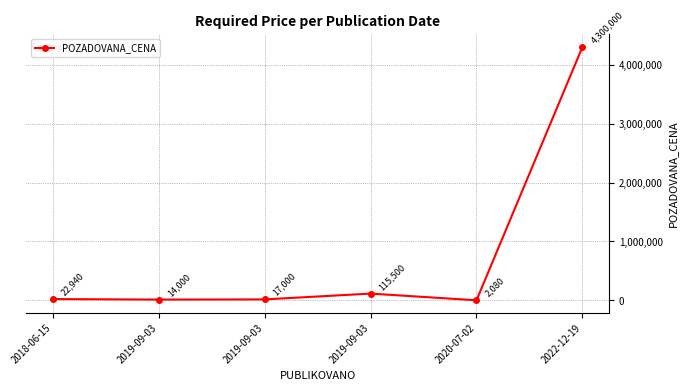

How many series are shown in this chart?

1